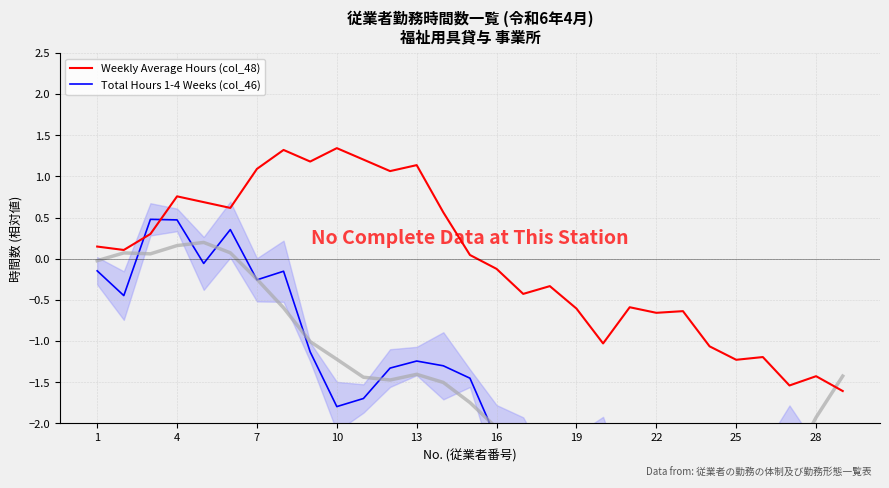

Reading left to right, extract all data points from this chart.

Total Hours 1-4 Weeks (col_46): -0.1	-0.4	0.5	0.5	-0.1	0.4	-0.3	-0.2	-1.1	-1.8	-1.7	-1.3	-1.2	-1.3	-1.4	-2.2	-2.5	-2.8	-2.3	-2.1	-3.0	-2.8	-3.0	-3.3	-3.0	-2.5	-2.0	-2.5	-2.6
Weekly Average Hours (col_48): 0.1	0.1	0.3	0.8	0.7	0.6	1.1	1.3	1.2	1.3	1.2	1.1	1.1	0.6	0.0	-0.1	-0.4	-0.3	-0.6	-1.0	-0.6	-0.7	-0.6	-1.1	-1.2	-1.2	-1.5	-1.4	-1.6